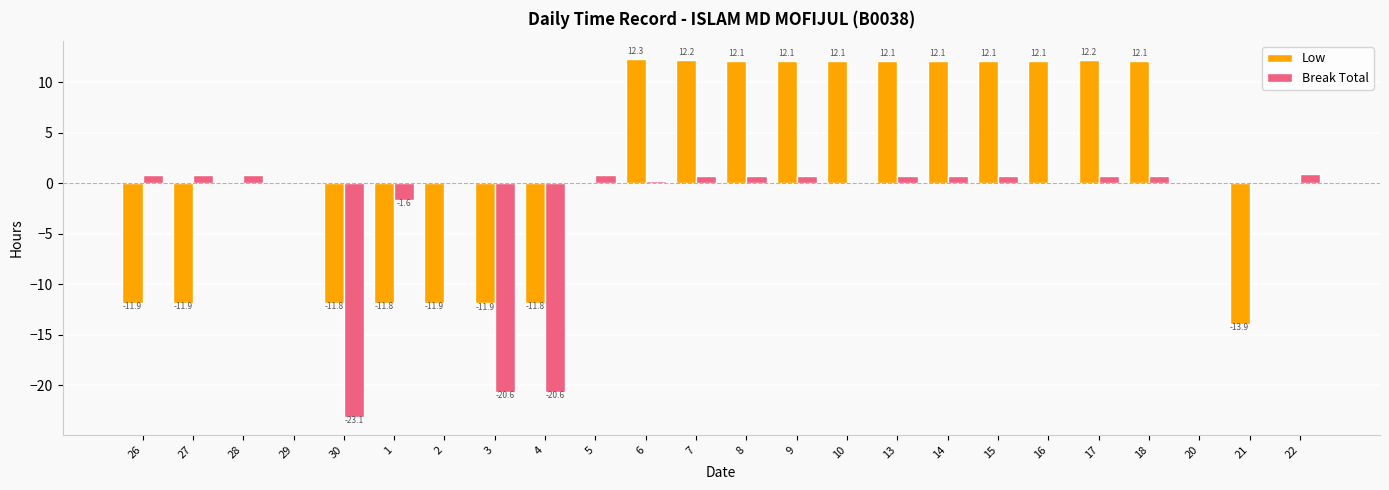

Is the value of Break Total at 8 greater than the value of Low at 21?

Yes